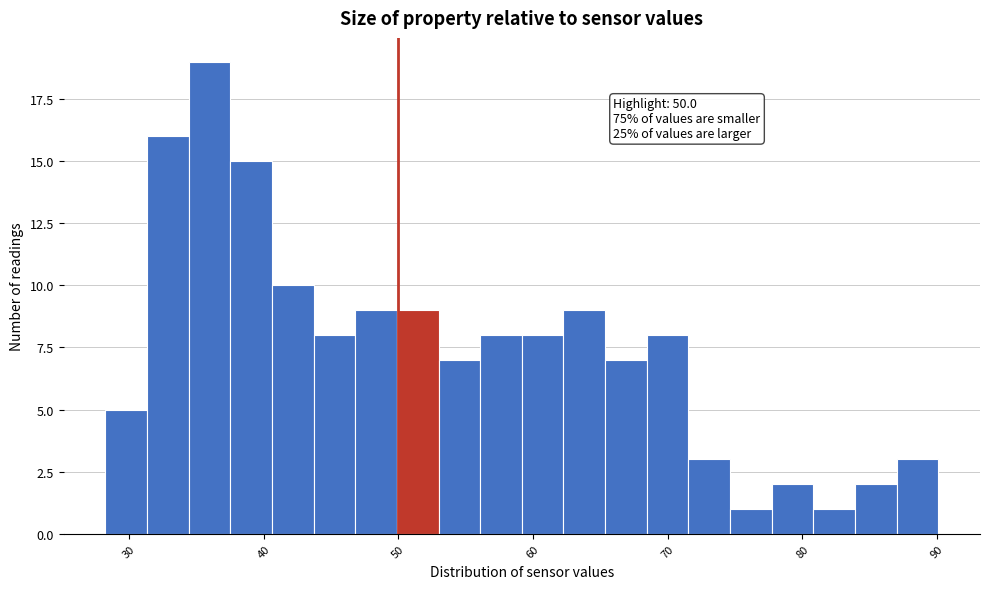

Around what value on the x-axis is the tallest bar? Give the approximate position of its centre, as read against the axis.

36